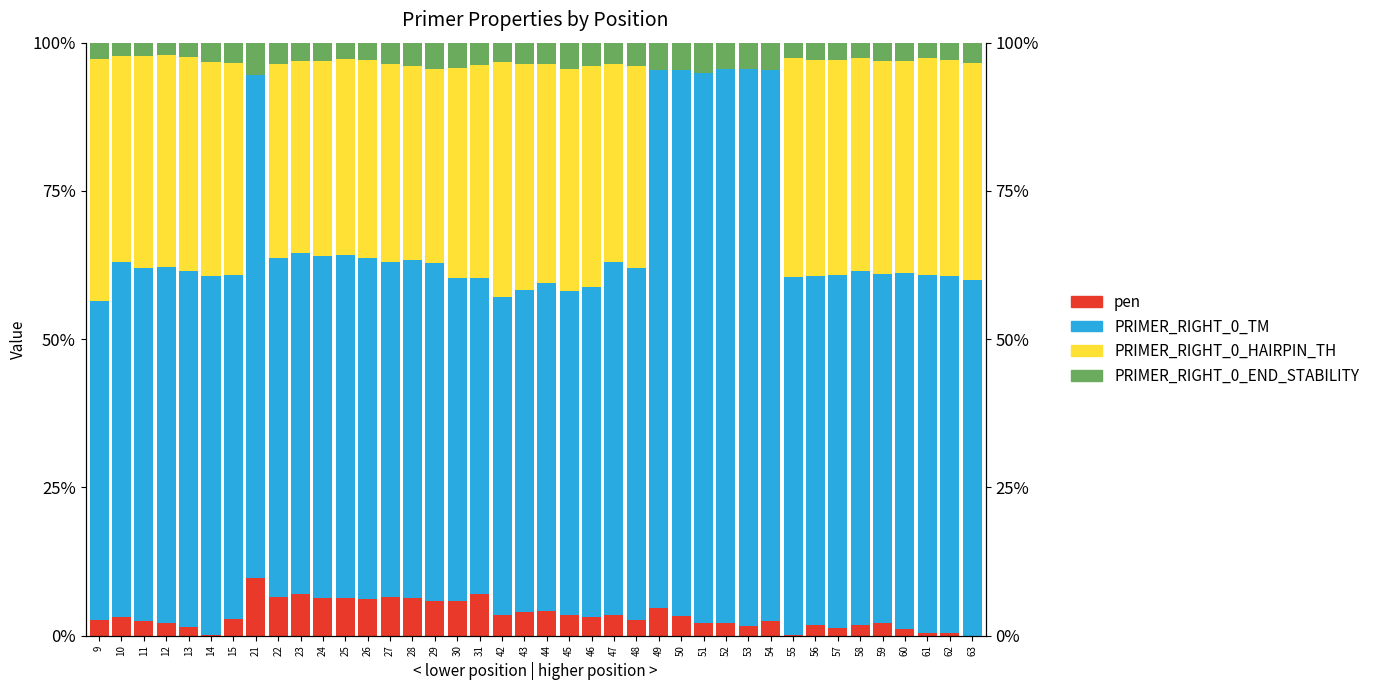

What is the approximate value of pen at 28?

6.4